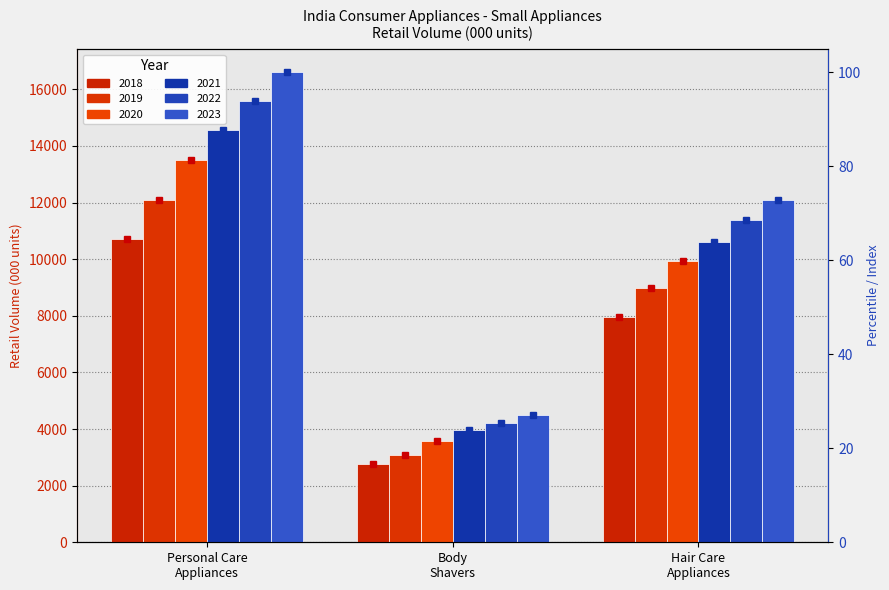

Which series has the widest spread of values?

2023